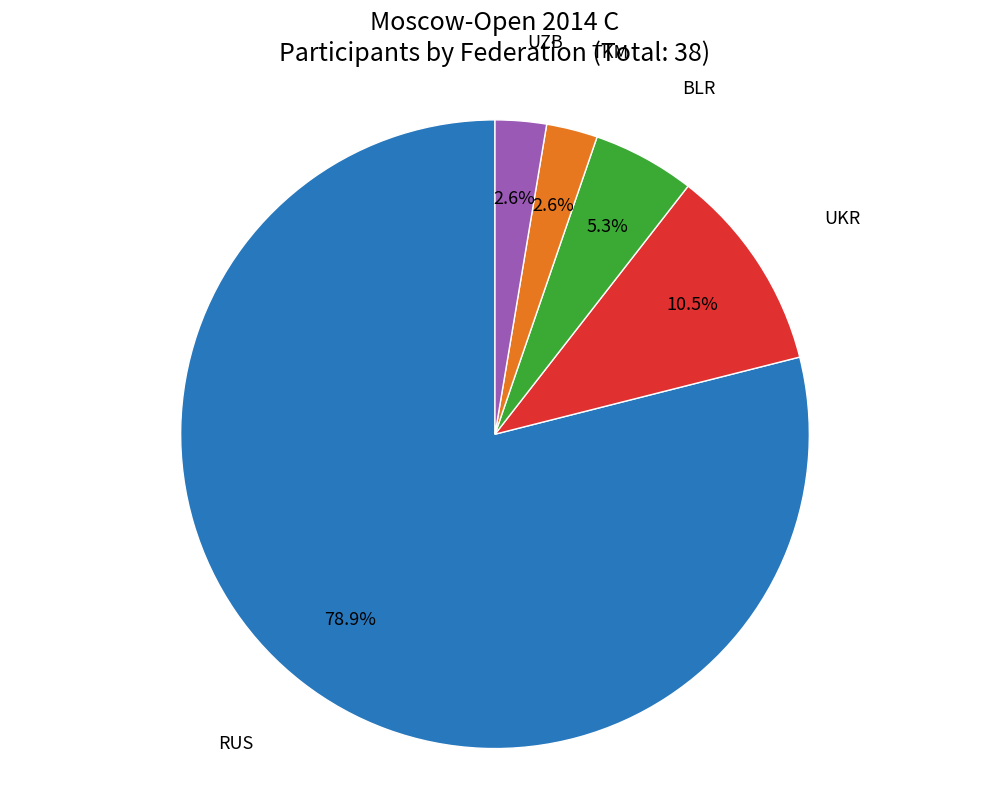

Which has a higher value, RUS or BLR?

RUS